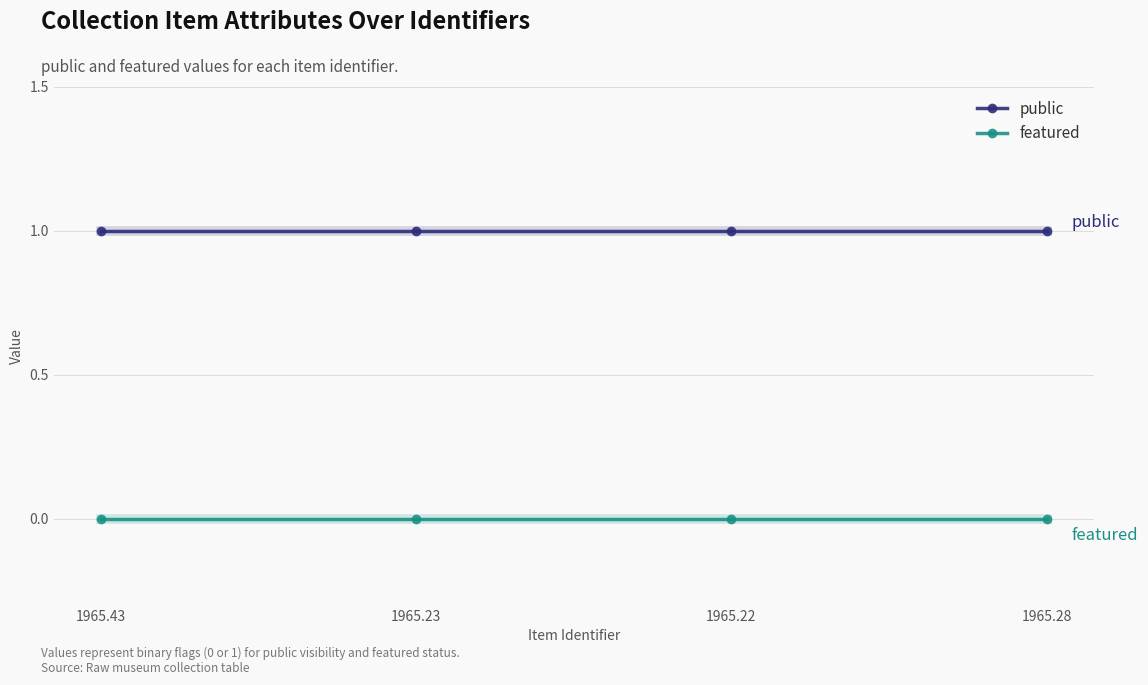

What are all the series names shown in the legend?

public, featured